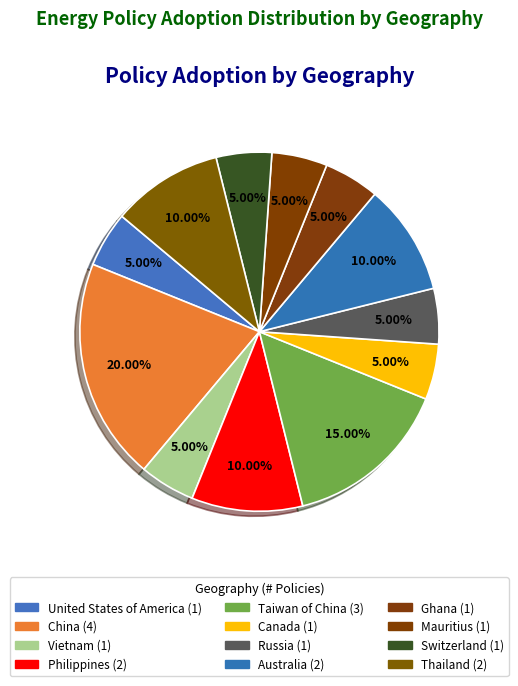

Does any single category account for the majority?

No